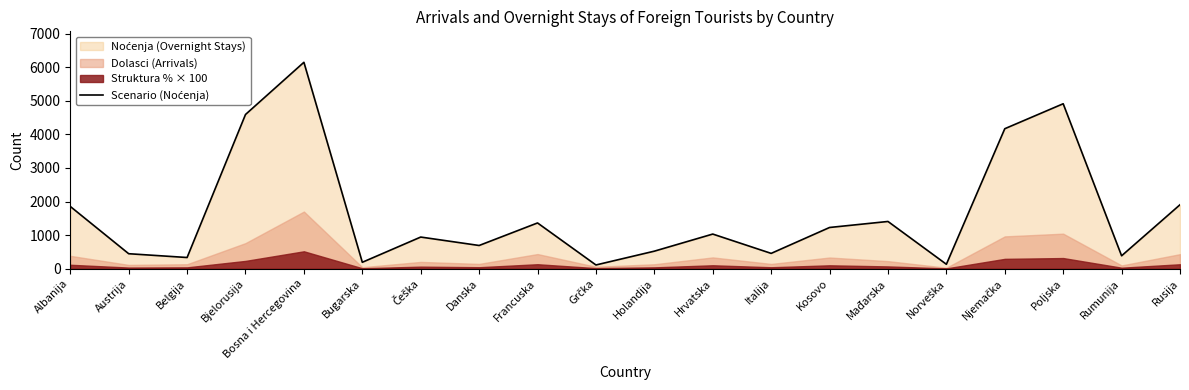

What is the change in value from Albanija to Norveška?

-1721